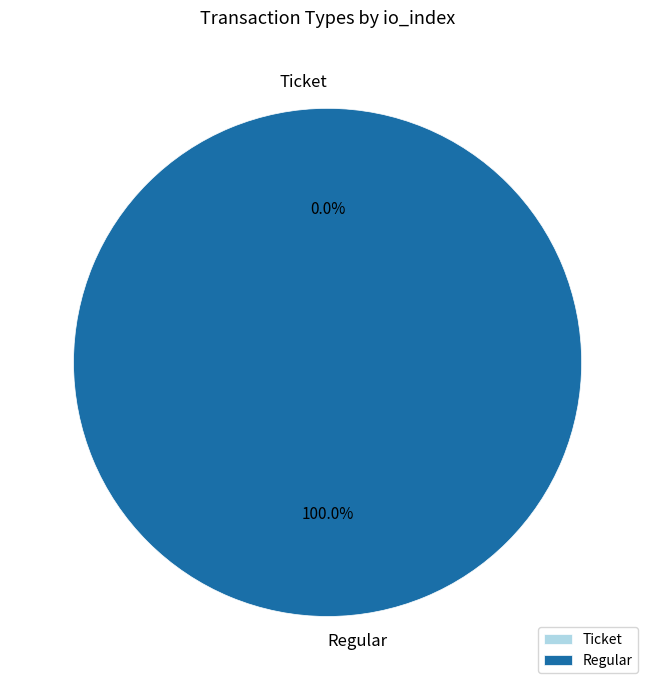

To the nearest percent, what is the average slice percentage?

50%